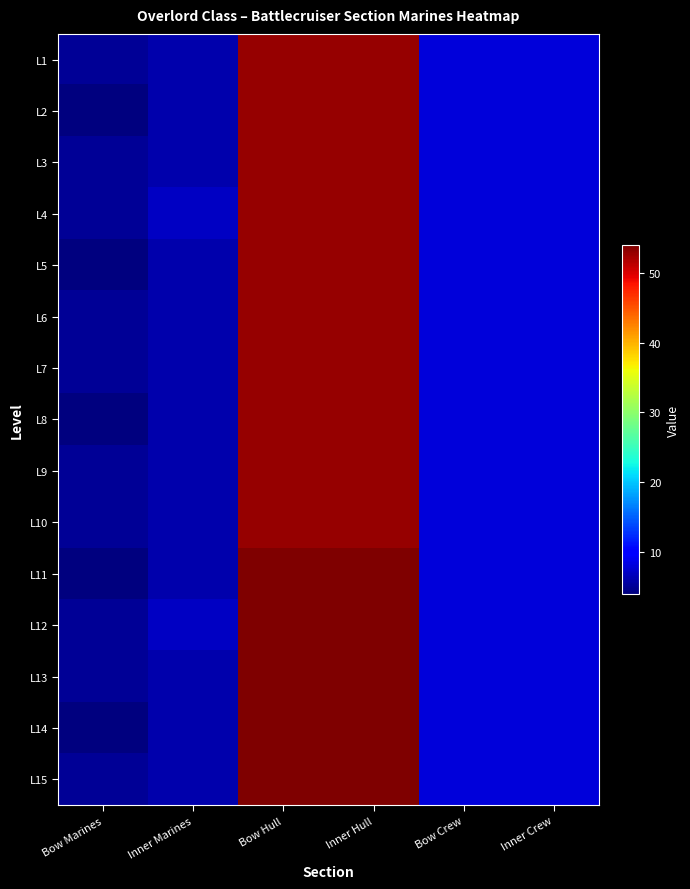

Rank the series by their maximum value, from highest to lowest.

L11, L12, L13, L14, L15, L1, L2, L3, L4, L5, L6, L7, L8, L9, L10